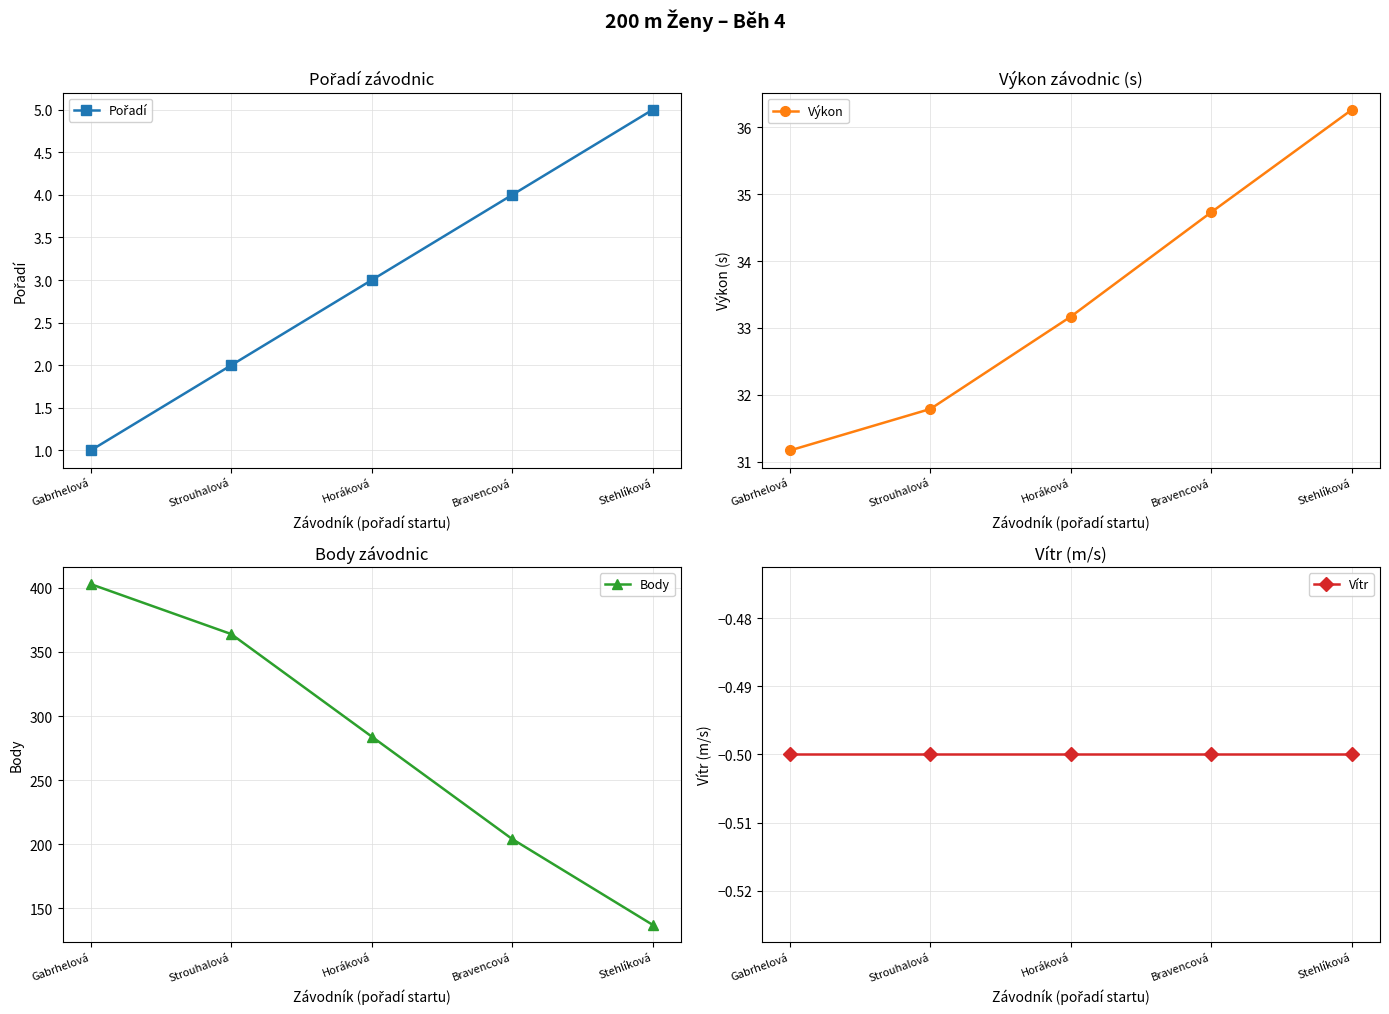

Reading right to left, what are all the values shown in this chart?

Pořadí: Stehlíková=5.0	Bravencová=4.0	Horáková=3.0	Strouhalová=2.0	Gabrhelová=1.0
Výkon: Stehlíková=36.3	Bravencová=34.7	Horáková=33.2	Strouhalová=31.8	Gabrhelová=31.2
Body: Stehlíková=137.0	Bravencová=204.0	Horáková=284.0	Strouhalová=364.0	Gabrhelová=403.0
Vítr: Stehlíková=-0.5	Bravencová=-0.5	Horáková=-0.5	Strouhalová=-0.5	Gabrhelová=-0.5